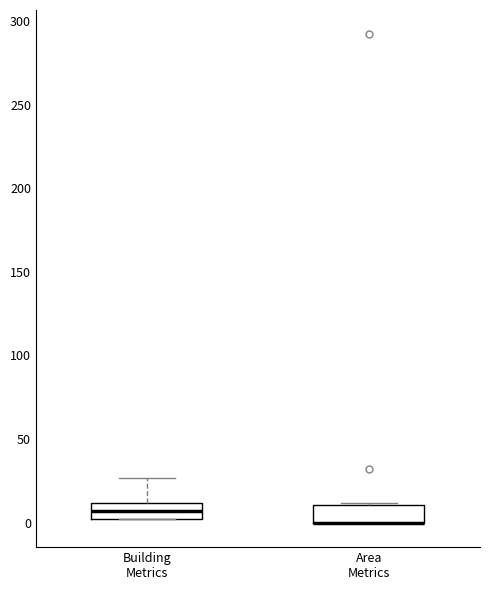

Where is the upper edge of the box for Building Metrics on the y-axis? The values are not printed on the chart, so give them approximately, as read against the axis.

10